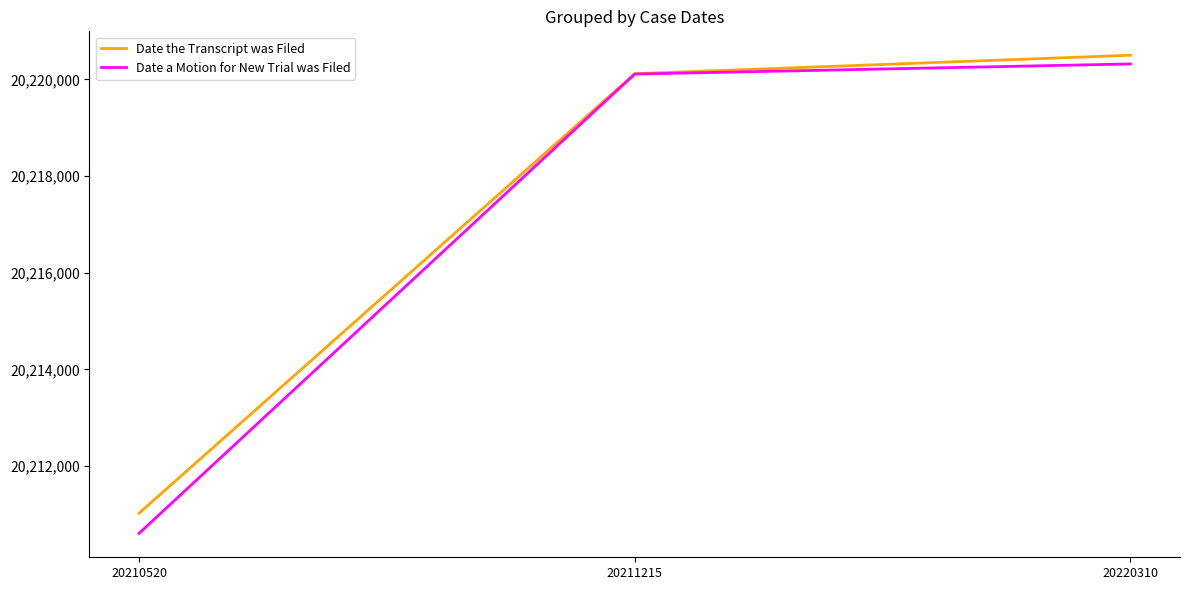

Does the chart have visible grid lines?

No